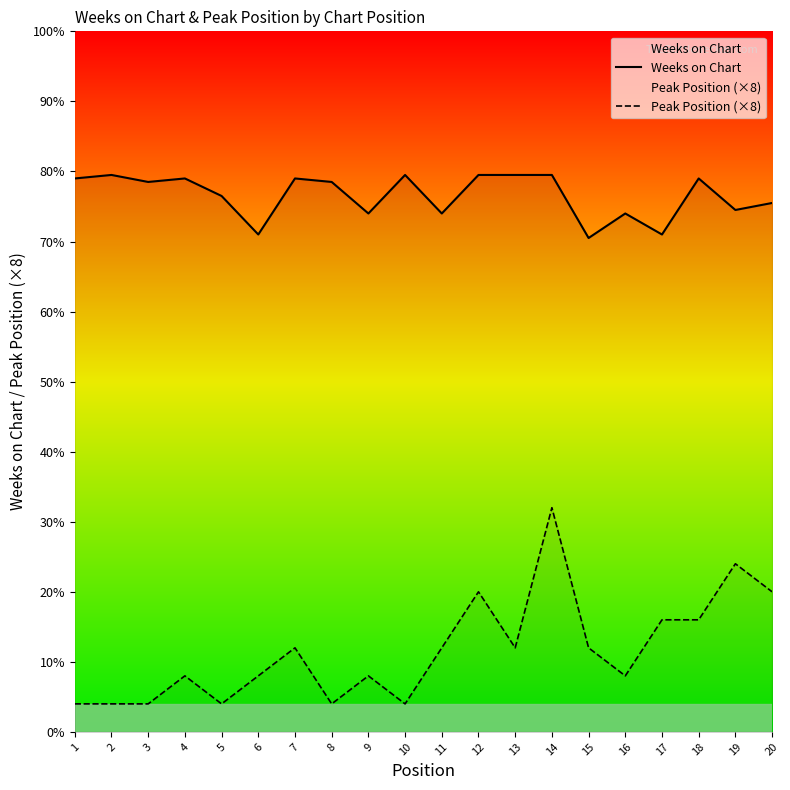

List the series in order of their peak value, highest first.

Weeks on Chart, Peak Position (×8)